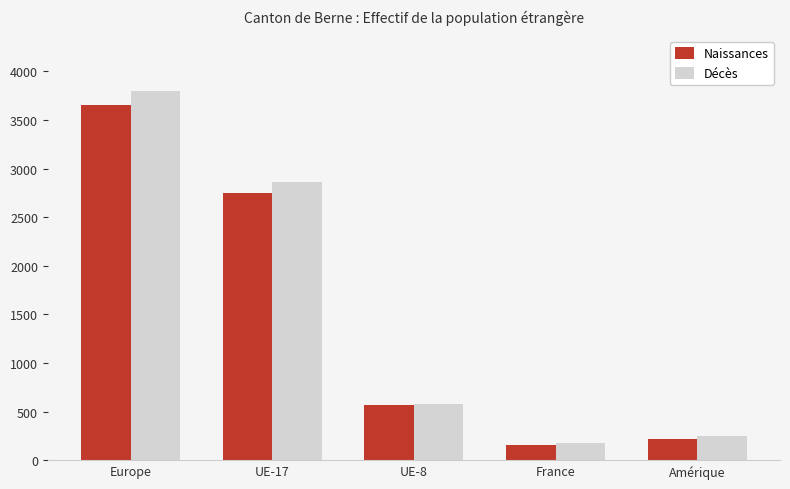

What is the maximum value for Naissances?

3652